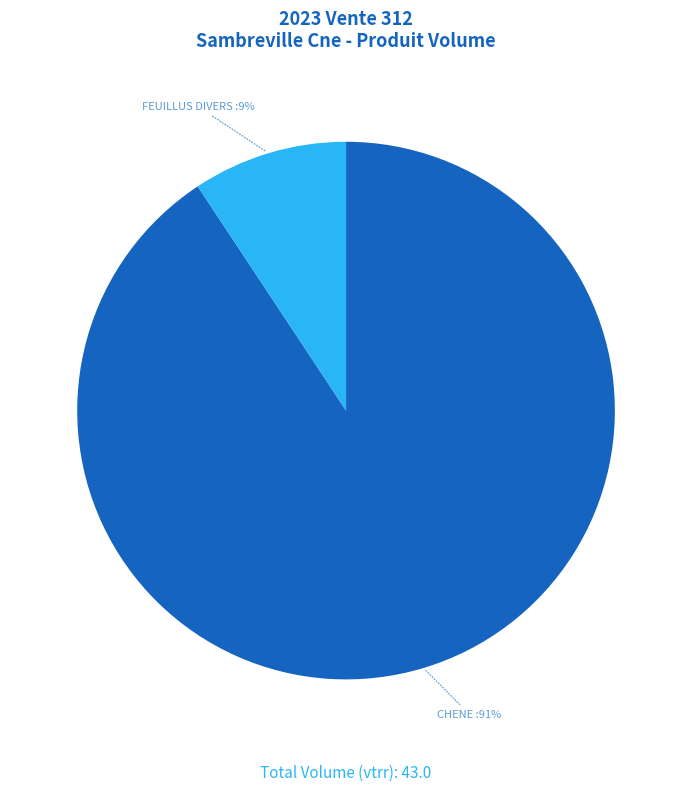

How many segments does this pie chart have?

2